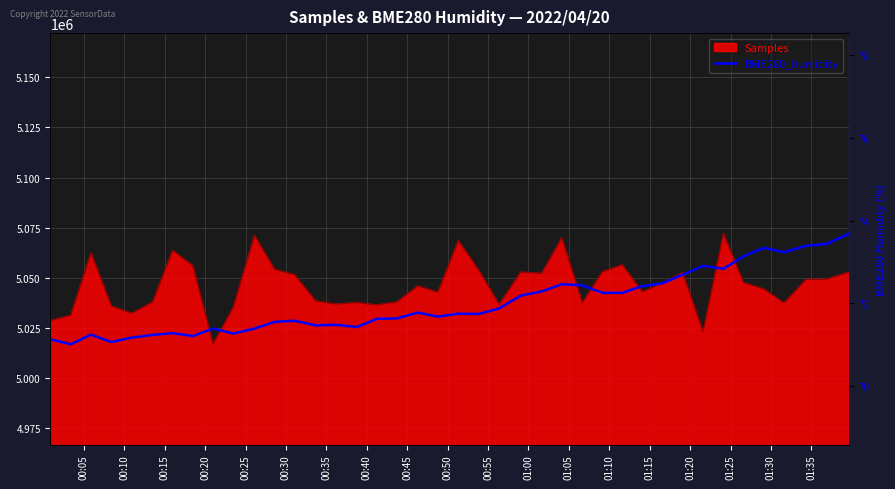

What is the minimum value shown in the chart?

5016863.0